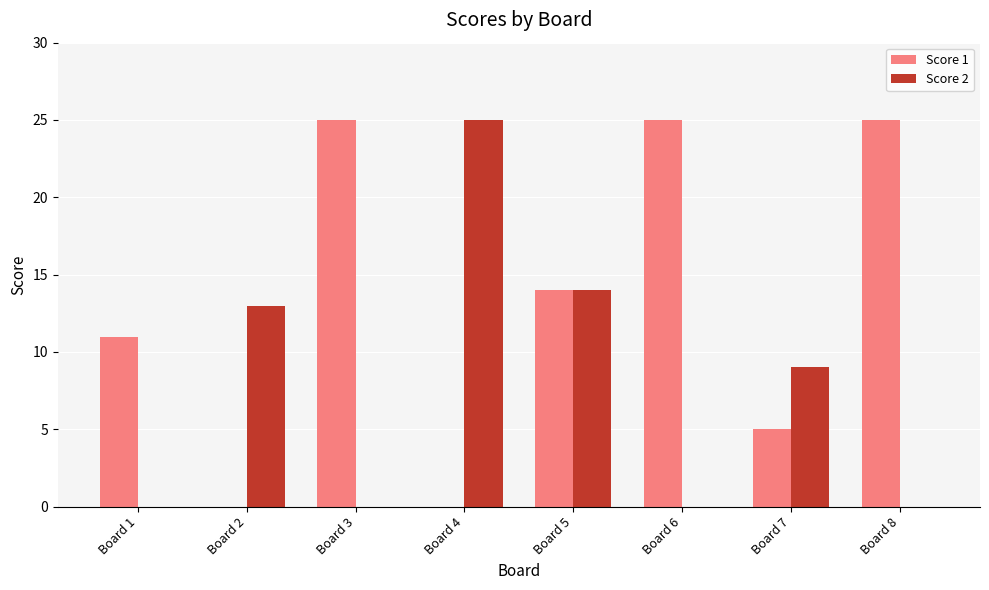

The value of Score 2 at Board 6 is 0. True or false?

True